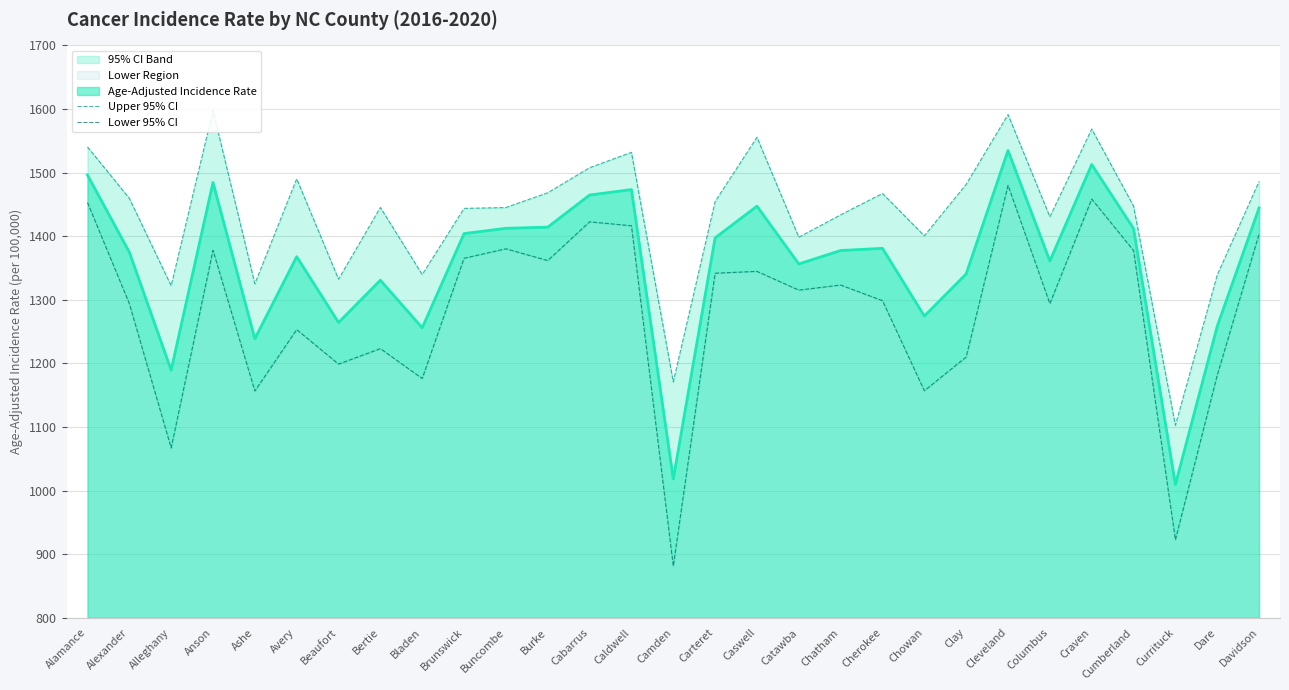

Reading left to right, list all the values displayed in this chart.

Upper 95% CI: Alamance=1540.4	Alexander=1459.6	Alleghany=1322.1	Anson=1597.5	Ashe=1325.2	Avery=1490.2	Beaufort=1332.4	Bertie=1445.2	Bladen=1339.7	Brunswick=1443.7	Buncombe=1445.1	Burke=1468.3	Cabarrus=1507.7	Caldwell=1531.8	Camden=1170.9	Carteret=1454.6	Caswell=1555.6	Catawba=1398.4	Chatham=1433.6	Cherokee=1467.2	Chowan=1400.6	Clay=1481.6	Cleveland=1591.3	Columbus=1430.5	Craven=1568.5	Cumberland=1447.3	Currituck=1102.7	Dare=1339.1	Davidson=1486.1
Lower 95% CI: Alamance=1452.9	Alexander=1294.0	Alleghany=1067.0	Anson=1377.7	Ashe=1156.6	Avery=1253.1	Beaufort=1198.9	Bertie=1223.2	Bladen=1176.2	Brunswick=1365.3	Buncombe=1380.2	Burke=1361.7	Cabarrus=1422.6	Caldwell=1416.4	Camden=881.2	Carteret=1341.8	Caswell=1344.7	Catawba=1315.2	Chatham=1323.2	Cherokee=1298.6	Chowan=1157.0	Clay=1210.0	Cleveland=1479.9	Columbus=1293.9	Craven=1458.4	Cumberland=1377.4	Currituck=922.6	Dare=1181.5	Davidson=1403.5